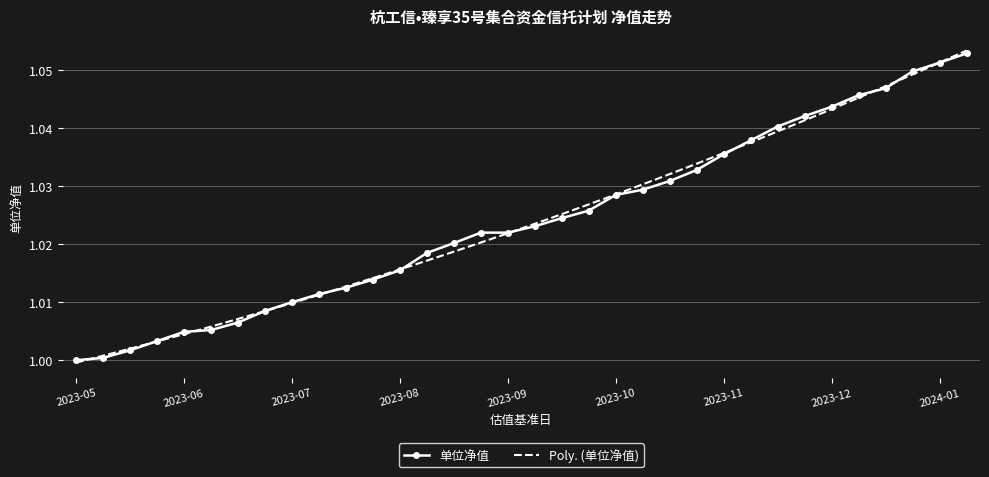

What are all the series names shown in the legend?

单位净值, Poly. (单位净值)